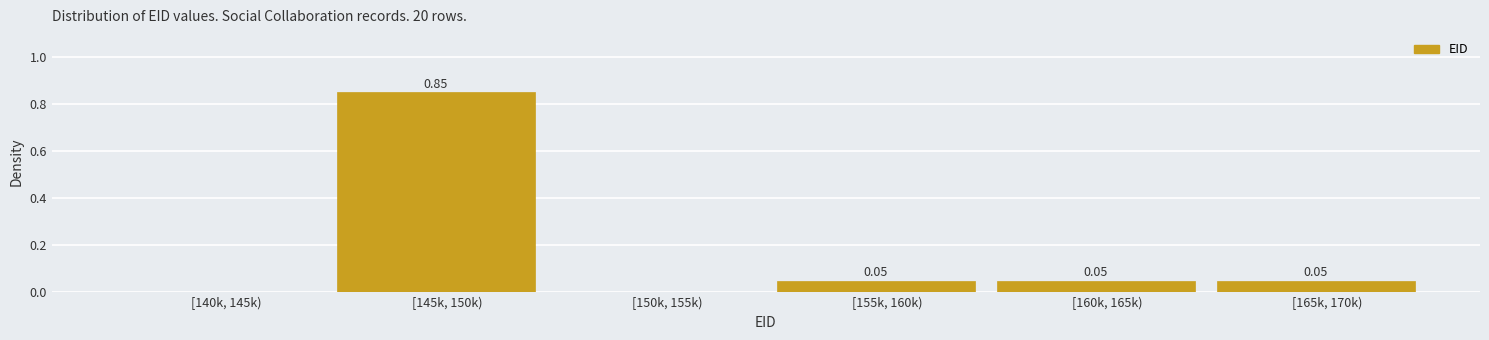

Which has a higher value, [145k, 150k) or [155k, 160k)?

[145k, 150k)